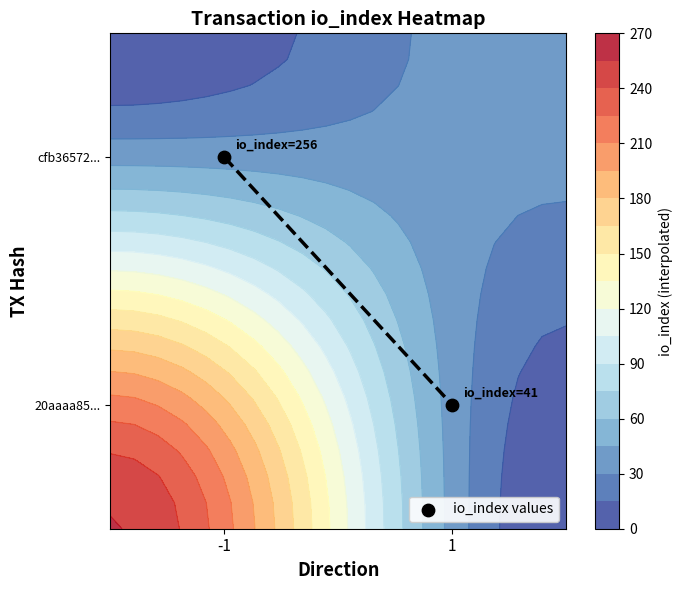

Which label corresponds to the smallest value in the chart?

1